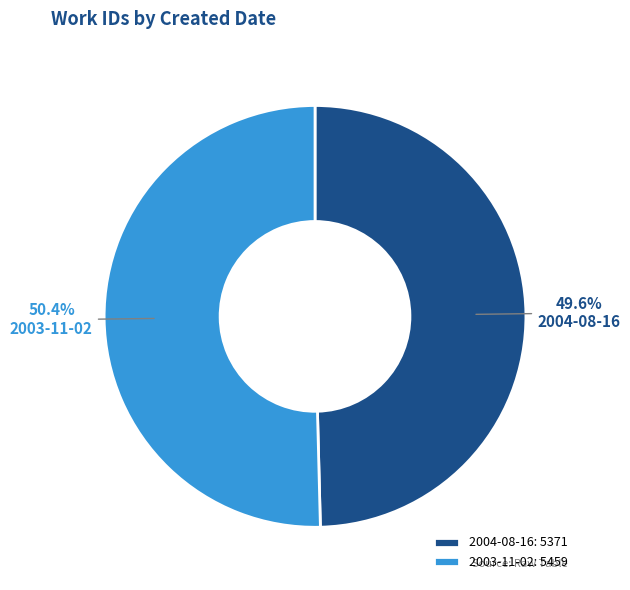

Is there any slice that represents more than half of the pie?

Yes